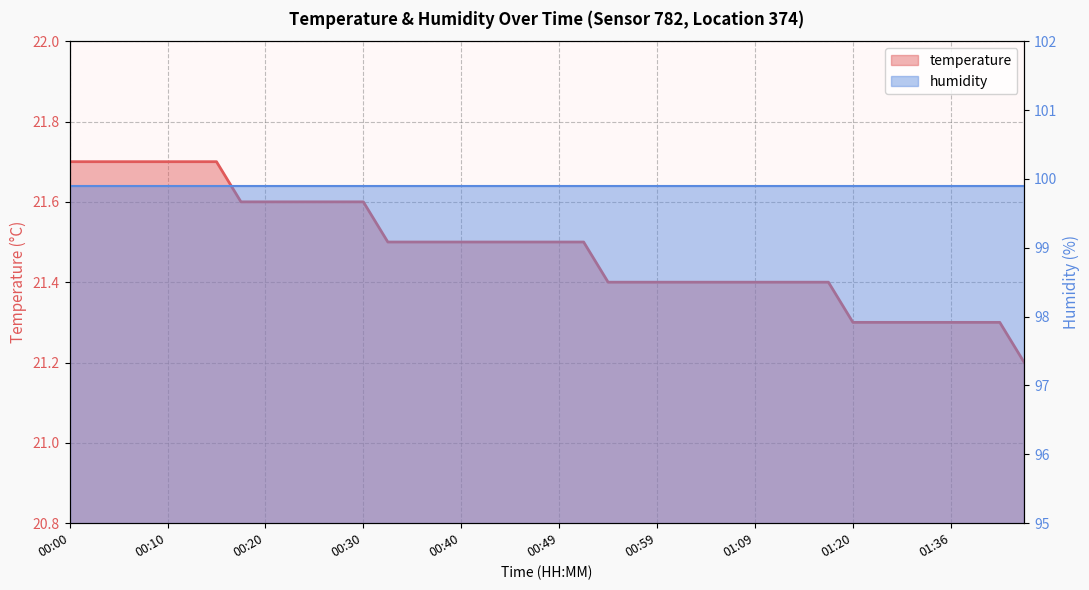

What position from the right is 00:49?

20